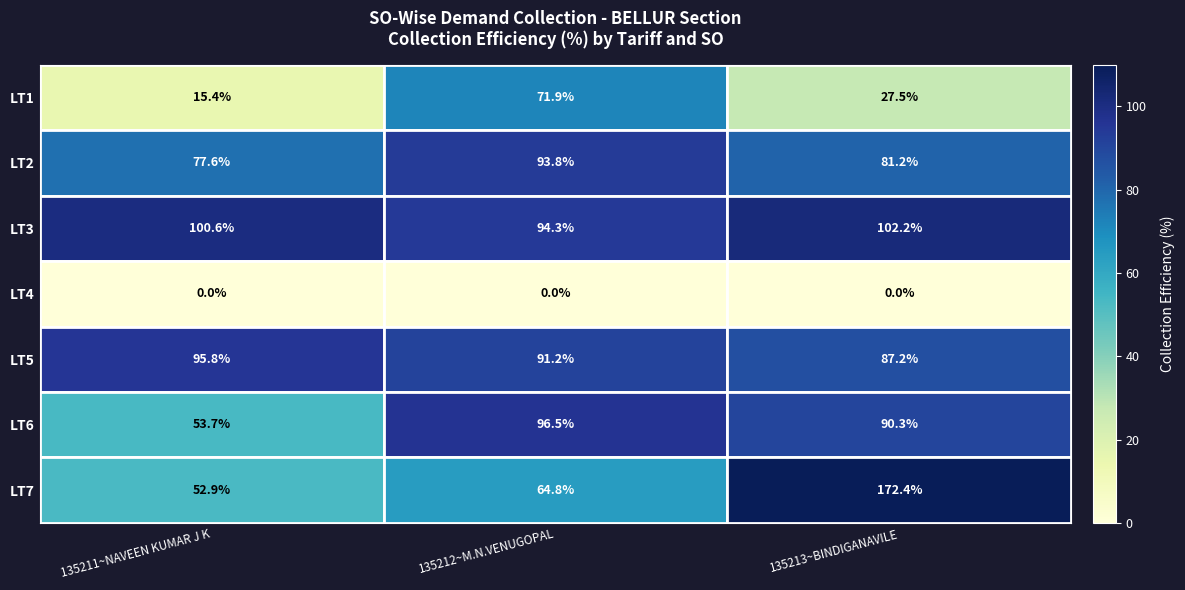

Rank the series by their maximum value, from lowest to highest.

LT4, LT1, LT2, LT5, LT6, LT3, LT7